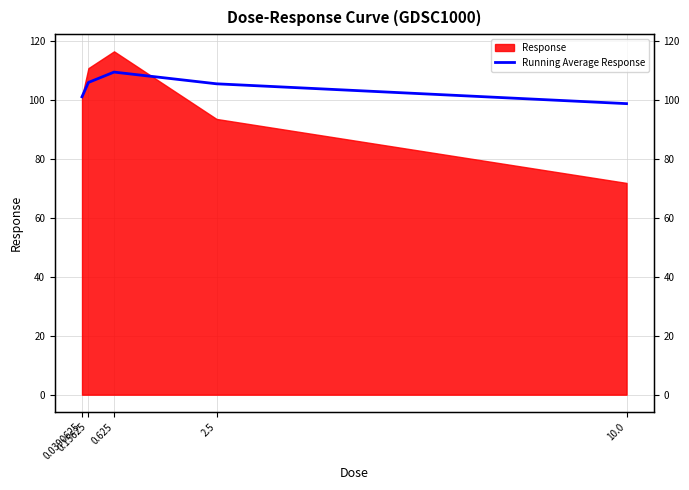

What is the label of the 5th point from the right?

0.0390625